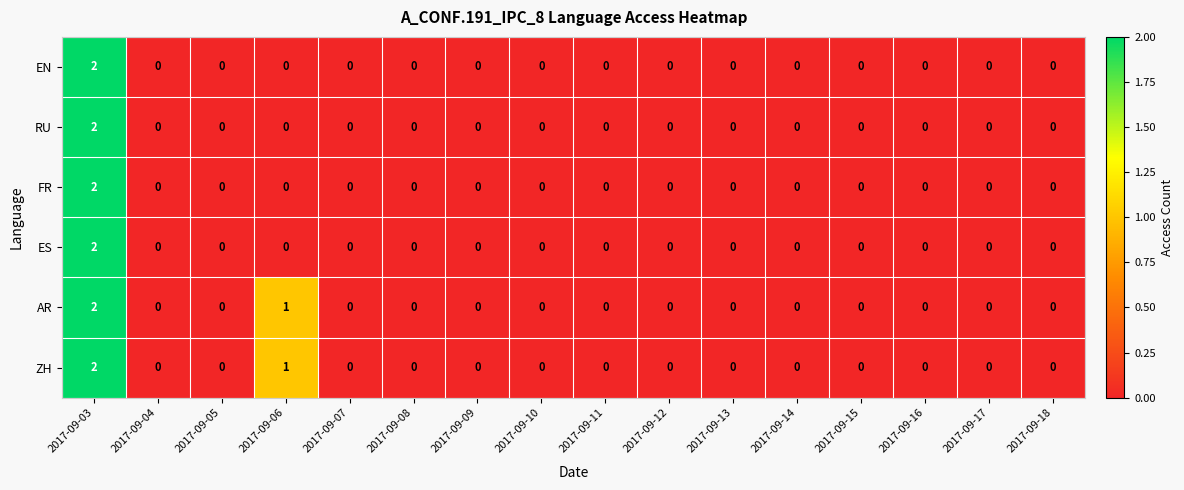

Is it true that ZH equals 0 at 2017-09-09?

True